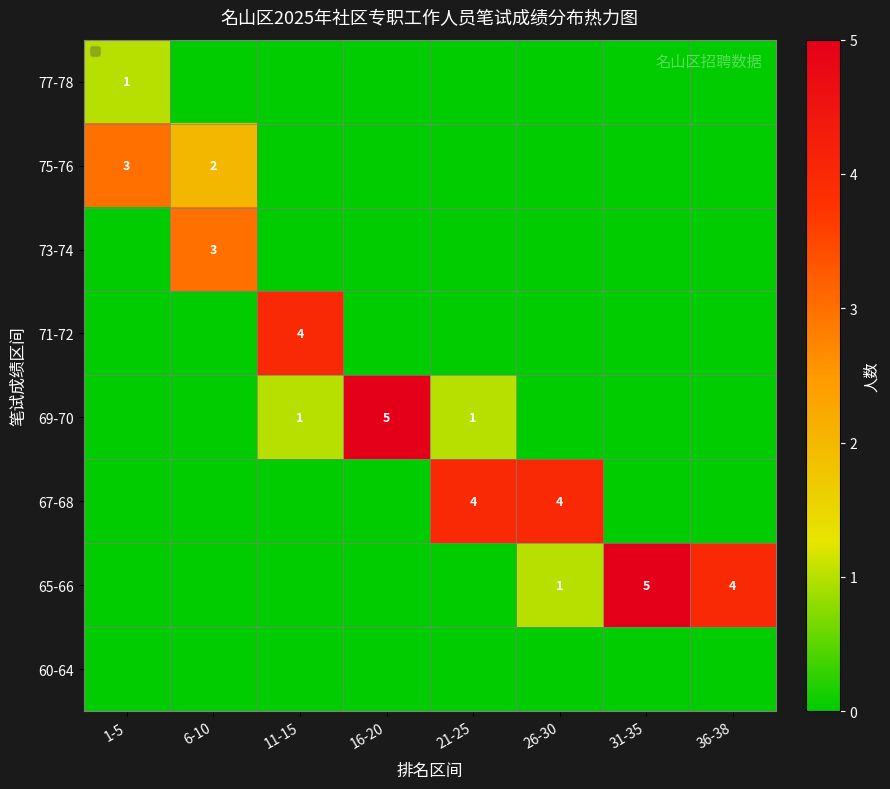

The 69-70 series shows 5 at 16-20. True or false?

True